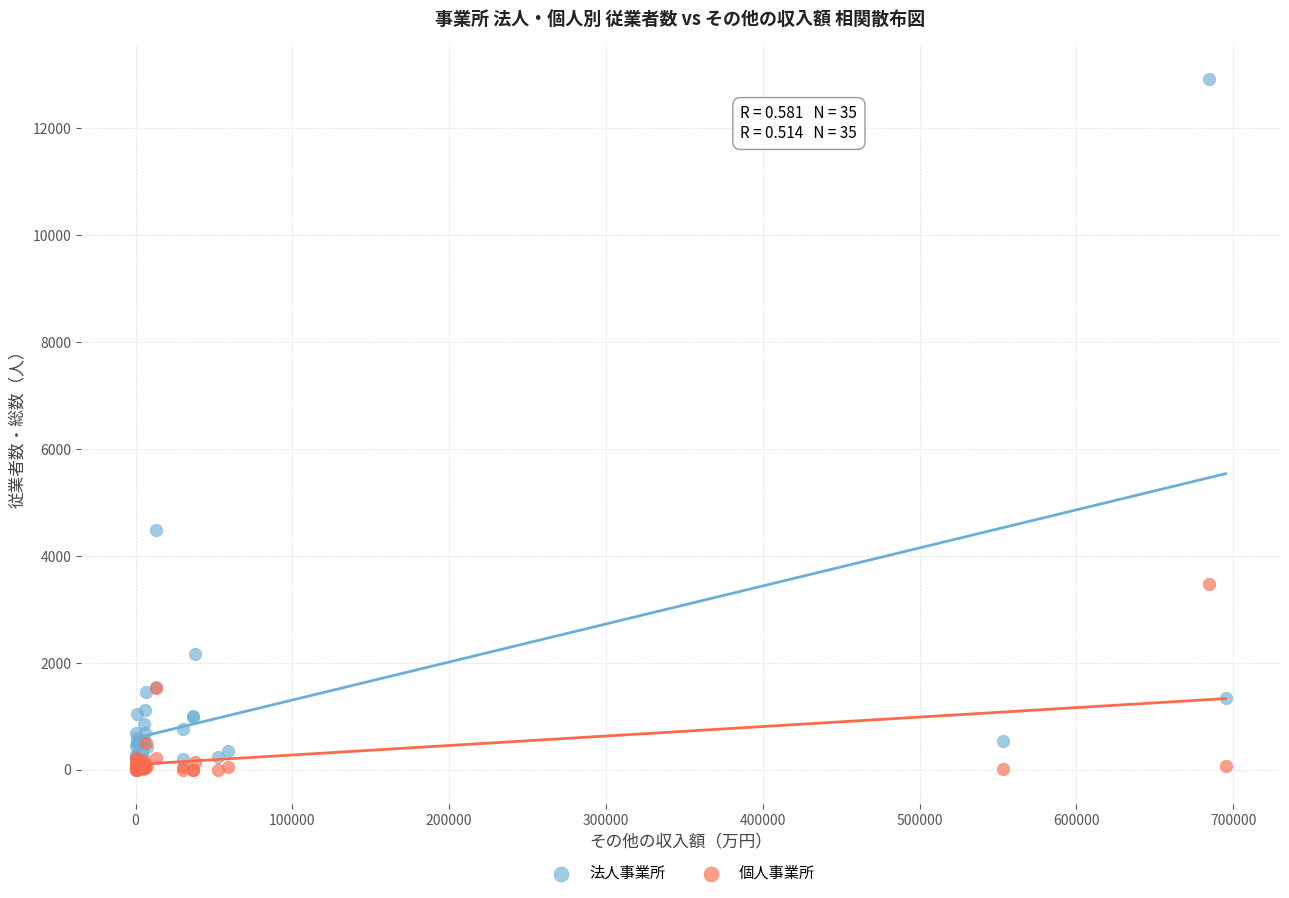

In the 法人事業所 series, what Y value is closest to 6463?

4486